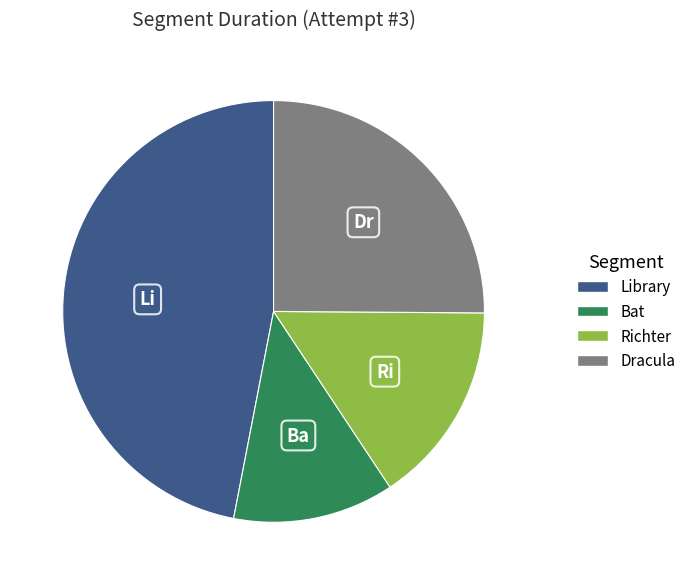

True or false: Bat accounts for 12% of the total.

True